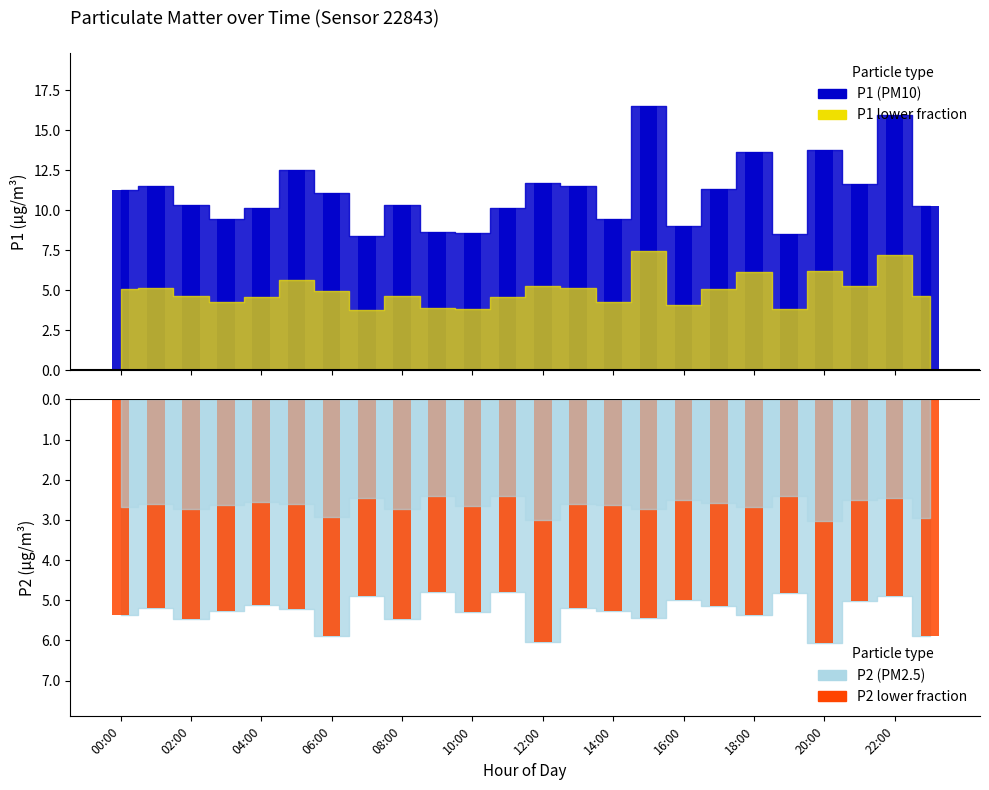

True or false: P1 has a value of 13.8 at 20:00.

True